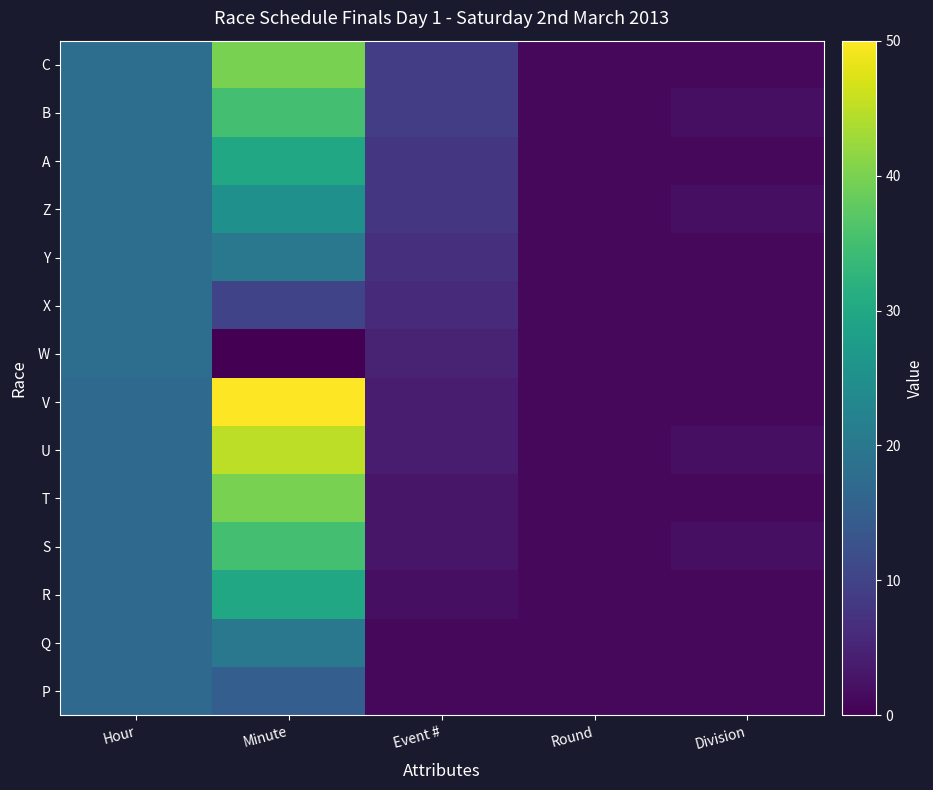

Reading left to right, what are all the values shown in this chart?

P: Hour=17	Minute=15	Event #=1	Round=1	Division=1
Q: Hour=17	Minute=20	Event #=1	Round=1	Division=1
R: Hour=17	Minute=30	Event #=2	Round=1	Division=1
S: Hour=17	Minute=35	Event #=3	Round=1	Division=2
T: Hour=17	Minute=40	Event #=3	Round=1	Division=1
U: Hour=17	Minute=45	Event #=4	Round=1	Division=2
V: Hour=17	Minute=50	Event #=4	Round=1	Division=1
W: Hour=18	Minute=0	Event #=5	Round=1	Division=1
X: Hour=18	Minute=10	Event #=6	Round=1	Division=1
Y: Hour=18	Minute=20	Event #=7	Round=1	Division=1
Z: Hour=18	Minute=25	Event #=8	Round=1	Division=2
A: Hour=18	Minute=30	Event #=8	Round=1	Division=1
B: Hour=18	Minute=35	Event #=9	Round=1	Division=2
C: Hour=18	Minute=40	Event #=9	Round=1	Division=1